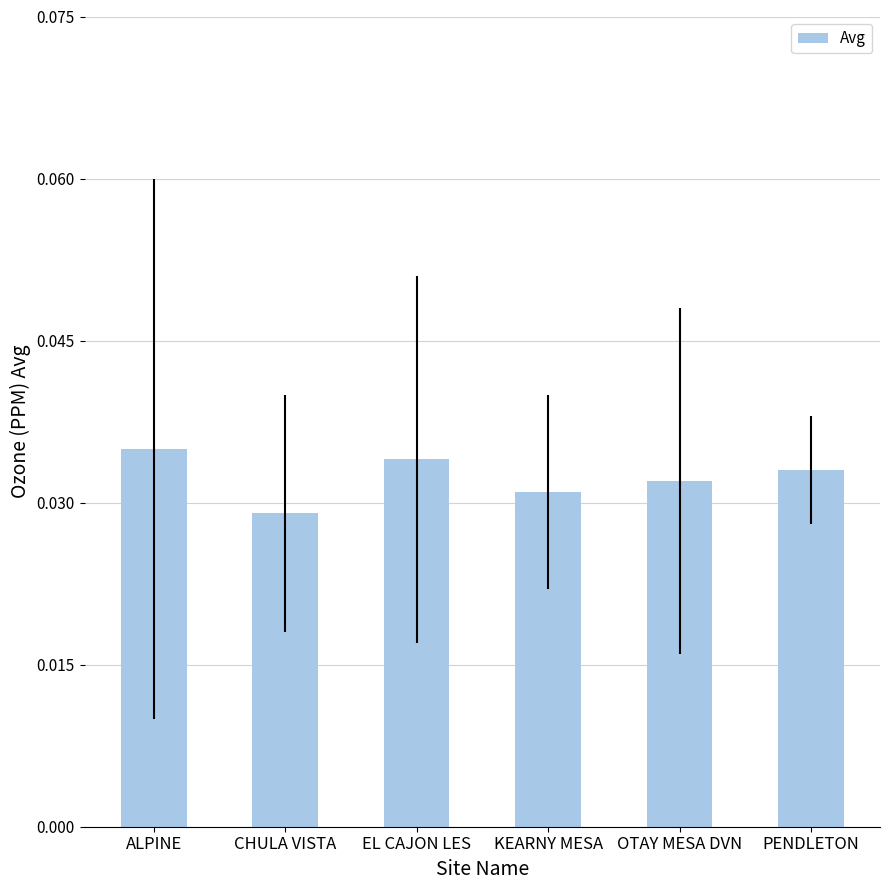

Rank the categories by value from highest to lowest.

ALPINE, EL CAJON LES, PENDLETON, OTAY MESA DVN, KEARNY MESA, CHULA VISTA